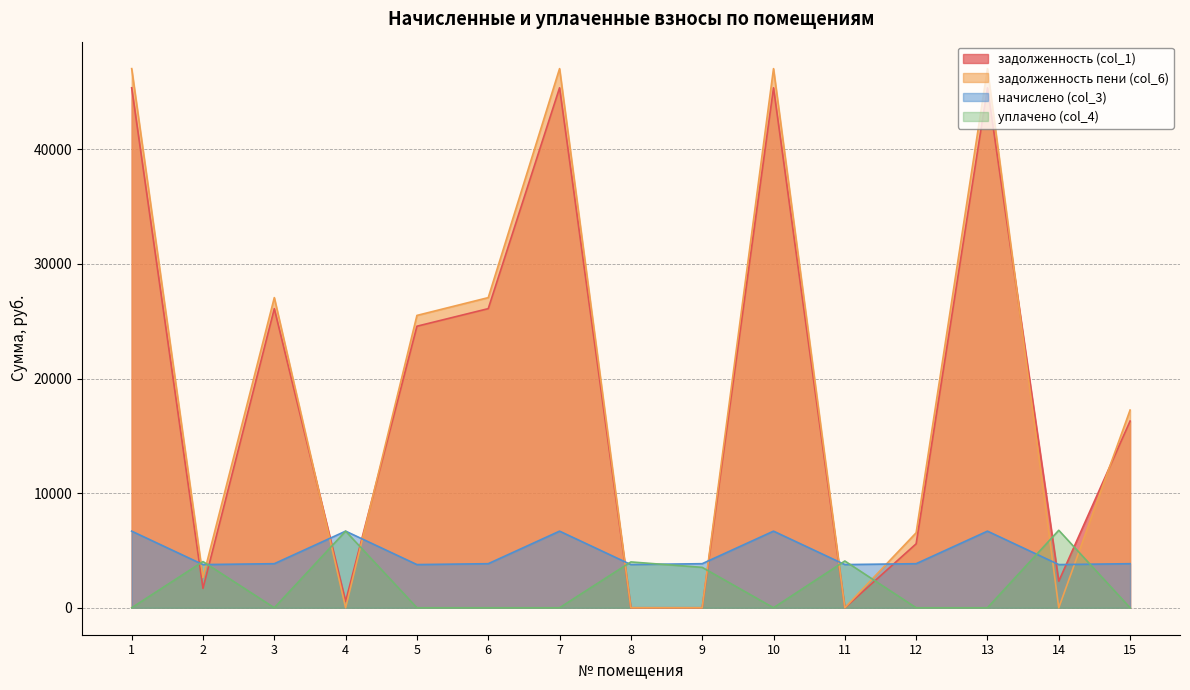

Reading left to right, transcribe all the data shown in this chart.

задолженность (col_1): 1=45367.9	2=1694.0	3=26098.4	4=560.8	5=24564.4	6=26098.4	7=45367.9	8=0.0	9=0.0	10=45367.9	11=0.0	12=5580.8	13=45367.9	14=2319.0	15=16288.3
задолженность пени (col_6): 1=47039.0	2=2635.9	3=27059.8	4=0.0	5=25506.2	6=27059.8	7=47039.0	8=0.0	9=0.0	10=47039.0	11=0.3	12=6542.2	13=47039.0	14=0.0	15=17249.7
начислено (col_3): 1=6684.6	2=3767.4	3=3845.4	4=6684.6	5=3767.4	6=3845.4	7=6684.6	8=3767.4	9=3845.4	10=6684.6	11=3767.4	12=3845.4	13=6684.6	14=3767.4	15=3845.4
уплачено (col_4): 1=0.0	2=4029.0	3=0.0	4=6684.5	5=0.0	6=0.0	7=0.0	8=4000.0	9=3524.9	10=0.0	11=4081.0	12=0.0	13=0.0	14=6760.9	15=0.0